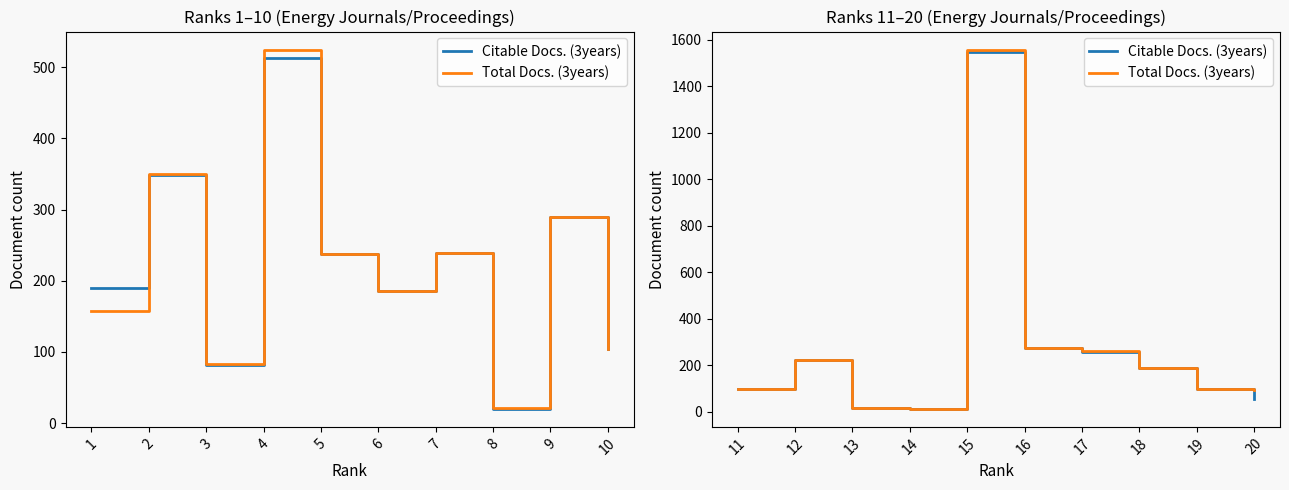

The value of Citable Docs. (3years) at 19 is 23. True or false?

False